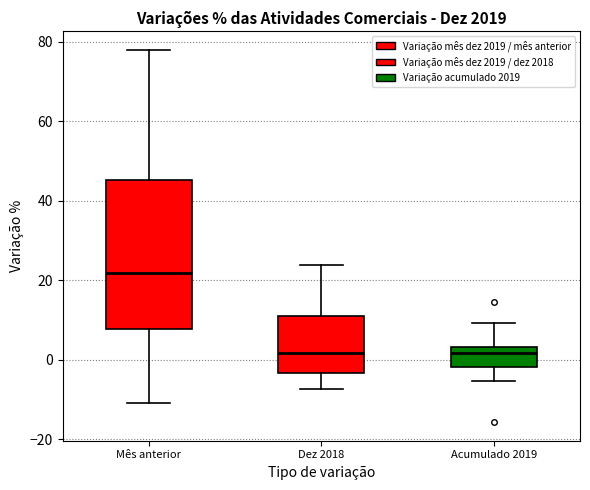

Which box has the highest median line?

Mês anterior